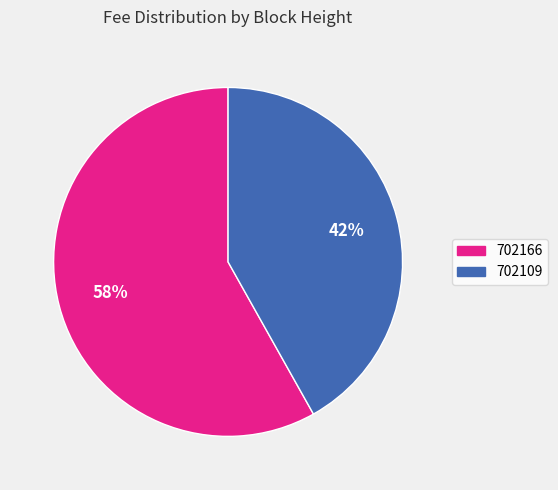

Count the number of slices in the pie.

2